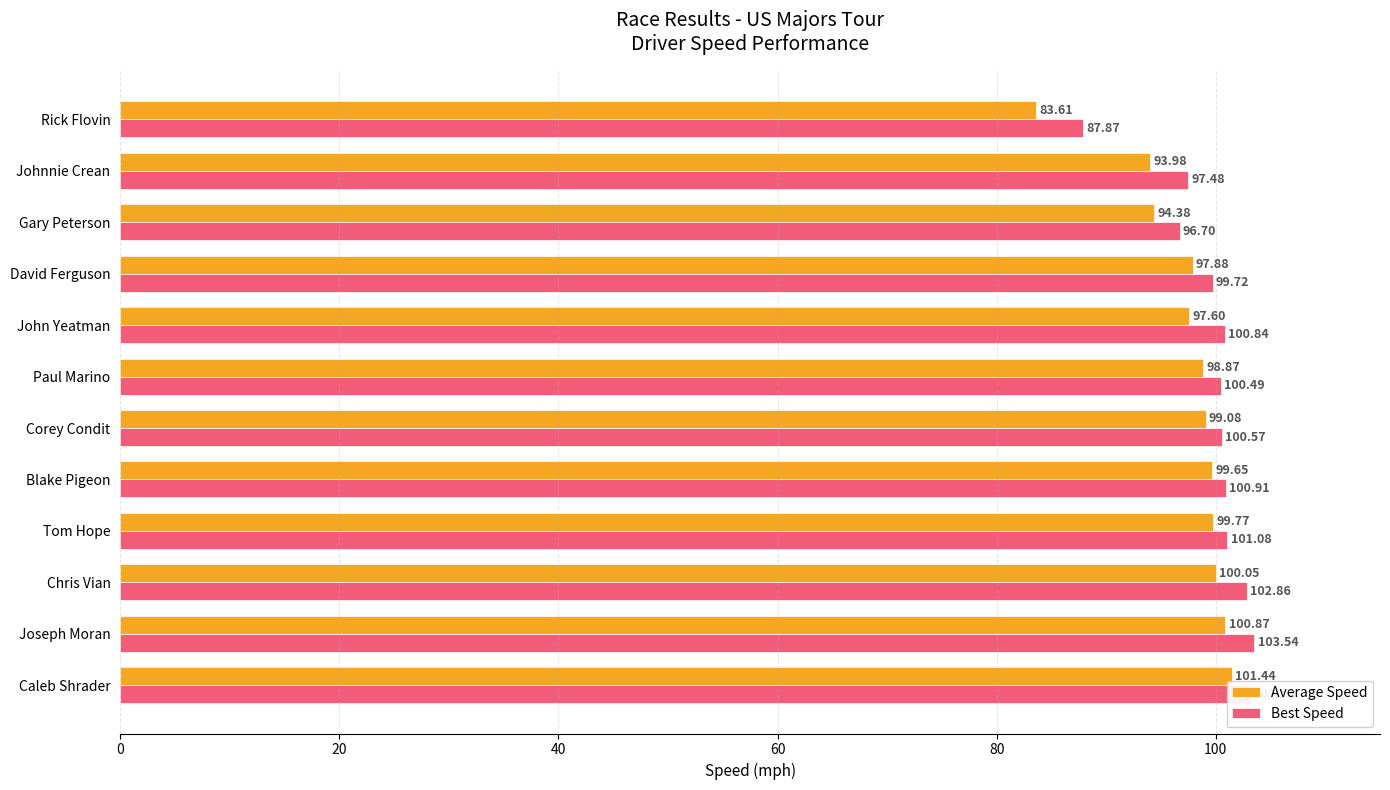

List the series in order of their peak value, lowest first.

Average Speed, Best Speed